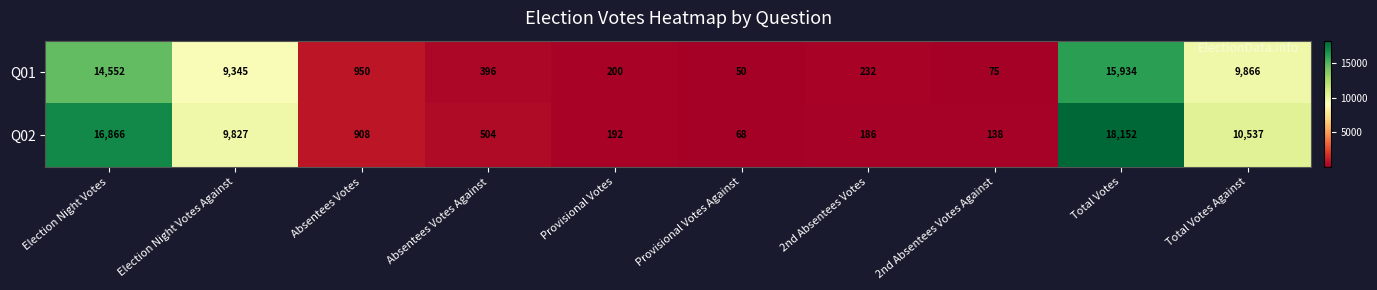

The value of Q01 at Election Night Votes is 25386. True or false?

False